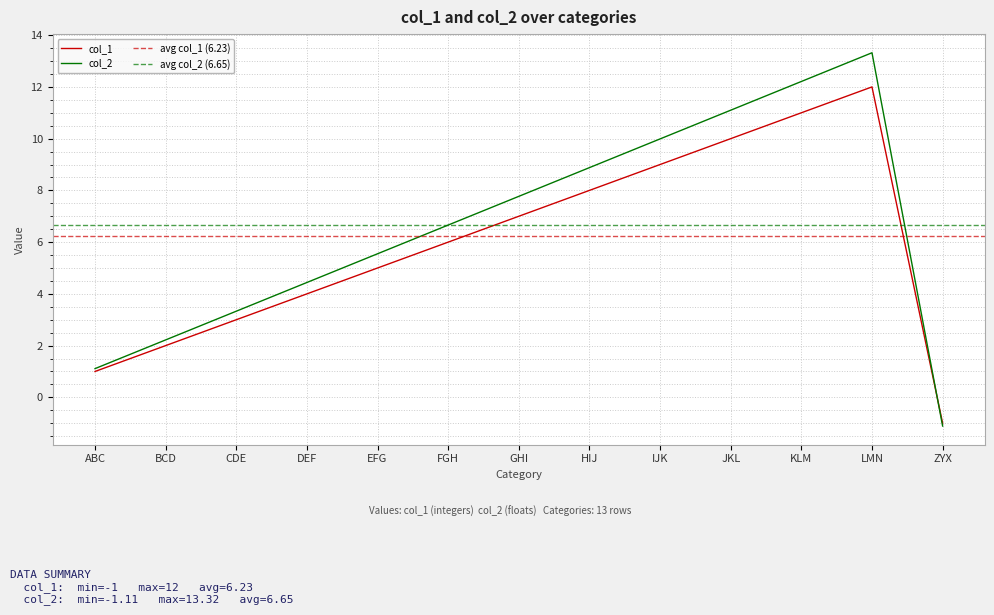

What is the label of the 5th point from the right?

IJK